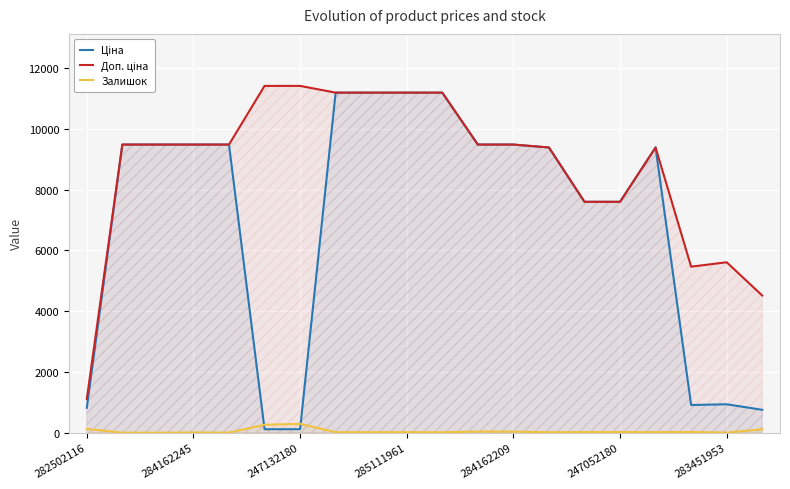

What is the maximum value shown in the chart?

11410.0